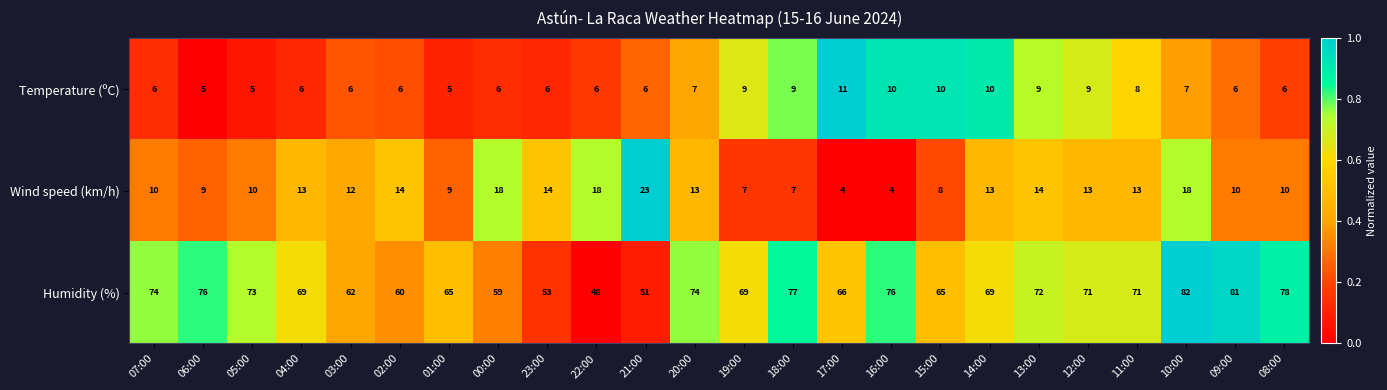

What is the sum of the Temperature (ºC) values at 04:00 and 00:00?

12